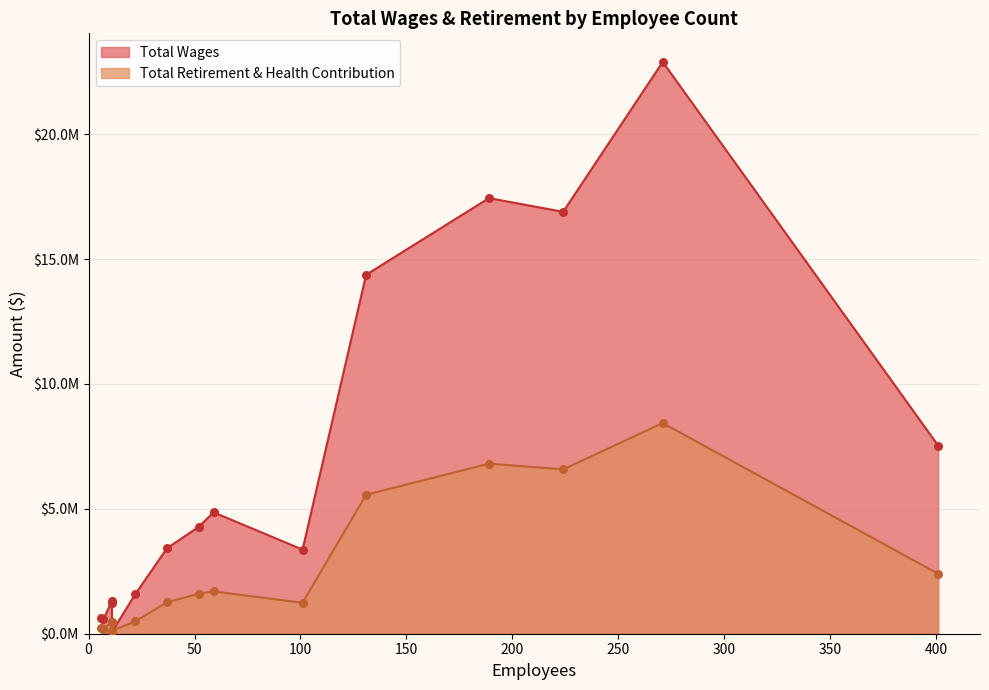

At which category is the sum across all series the highest?

271